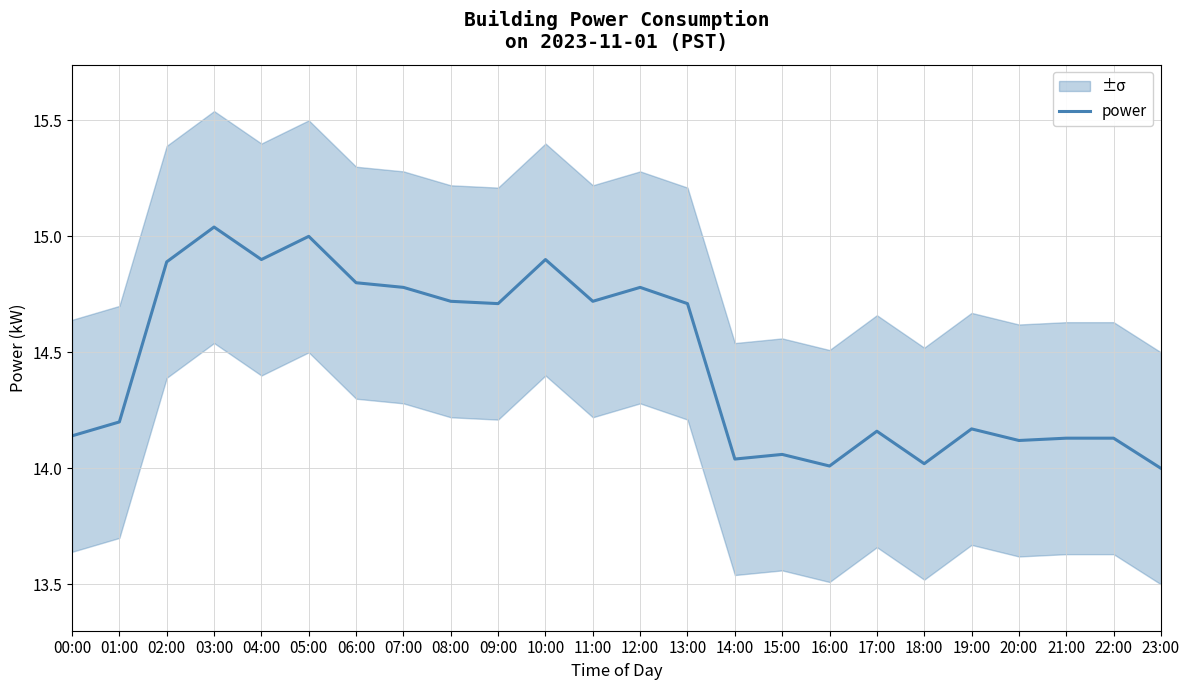

True or false: the data shows 5.8 at 11:00.

False